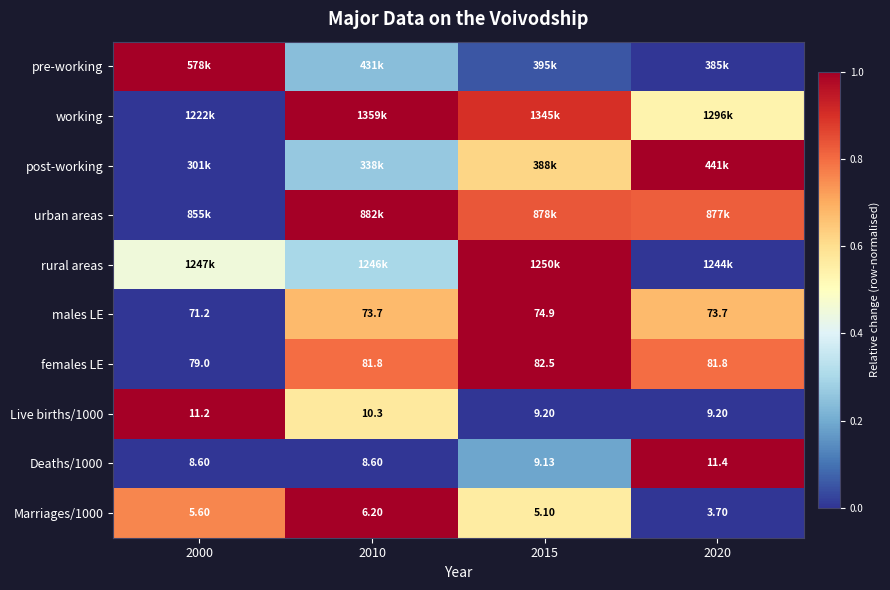

Is it true that rural areas equals 0.0 at 2020?

True